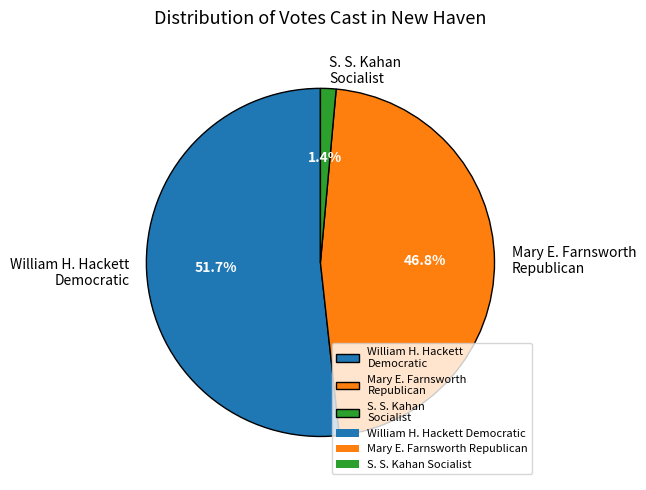

Combined, what portion of the pie is Mary E. Farnsworth Republican and William H. Hackett Democratic?

98.6%